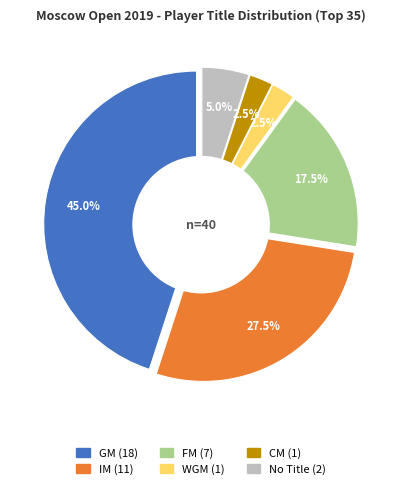

True or false:  accounts for 5% of the total.

True